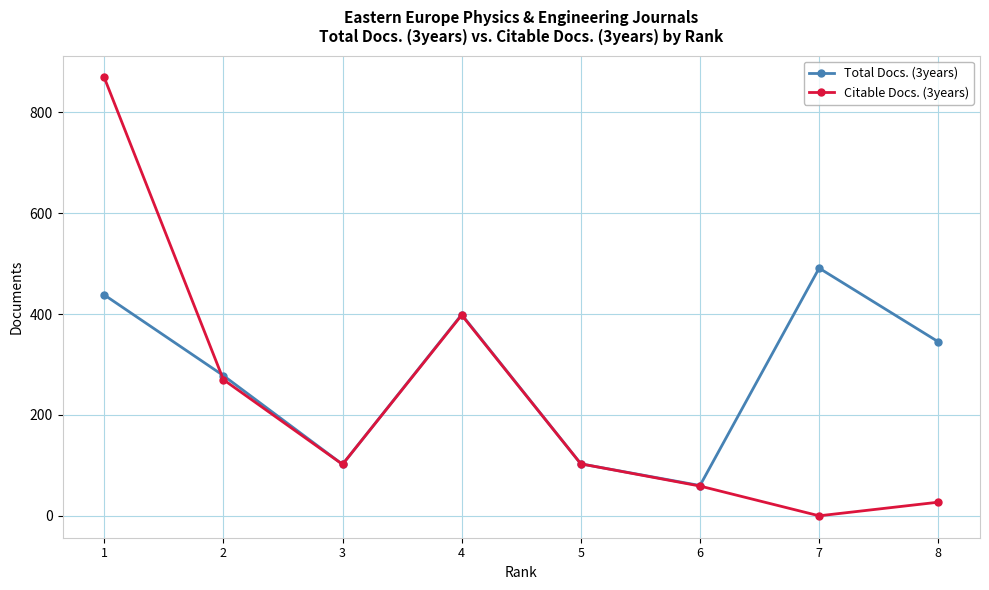

In Citable Docs. (3years), how many points are lower than both neighbors (excluding endpoints)?

2